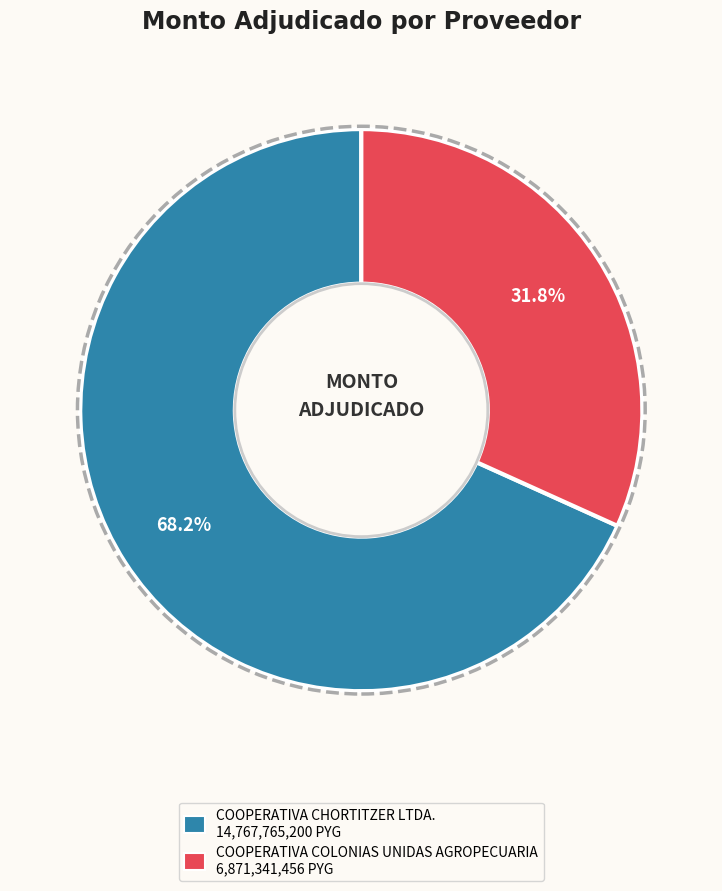

Which category has the biggest portion of the pie?

COOPERATIVA CHORTITZER LTDA.